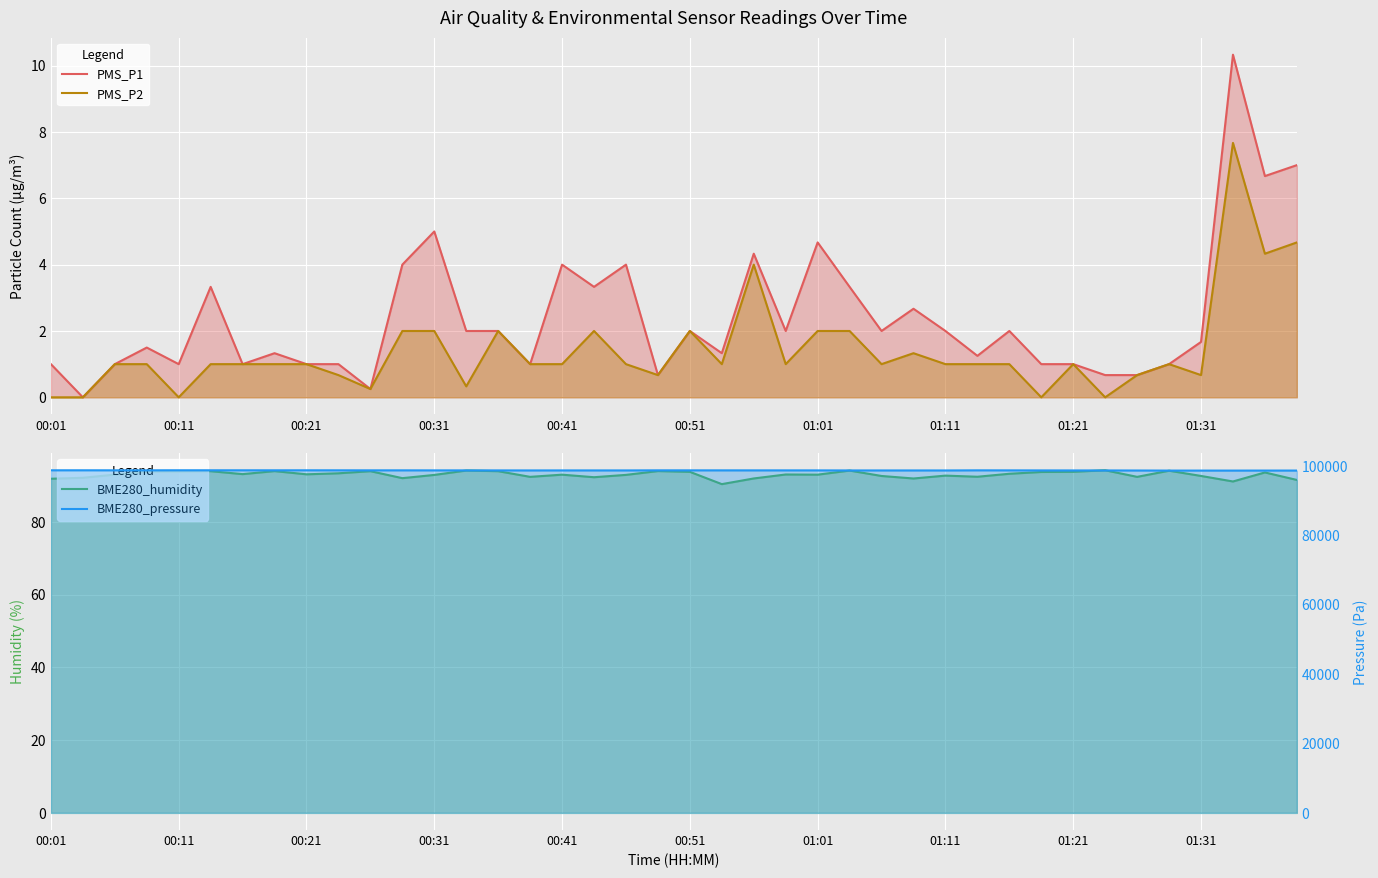

What are all the series names shown in the legend?

PMS_P1, PMS_P2, BME280_humidity, BME280_pressure